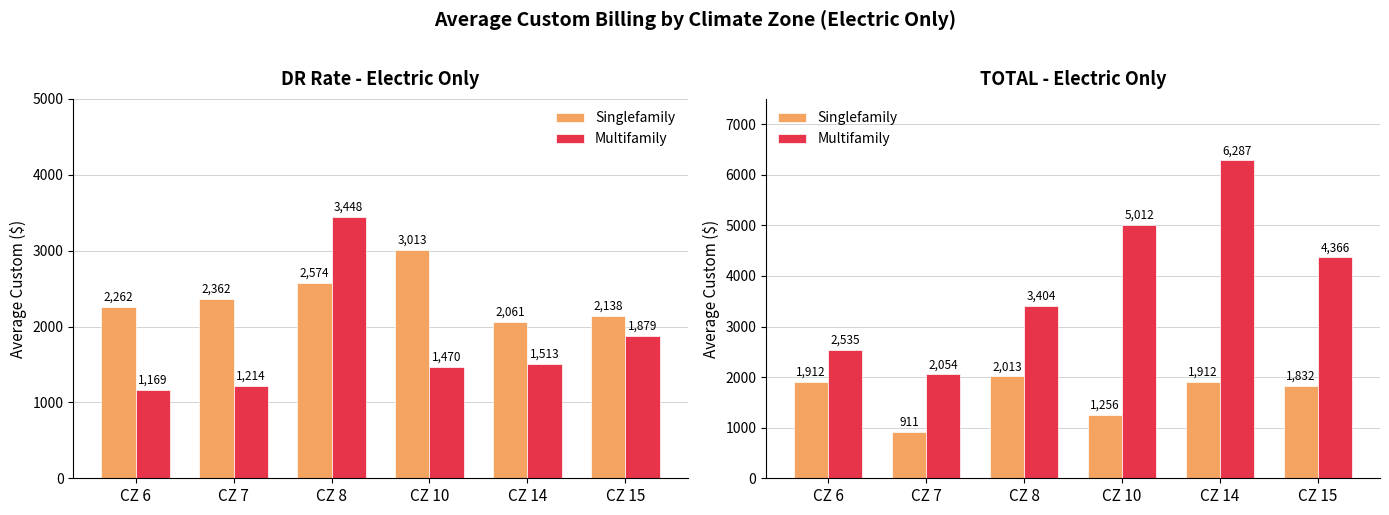

What is the average value of the Singlefamily series?

1639.4